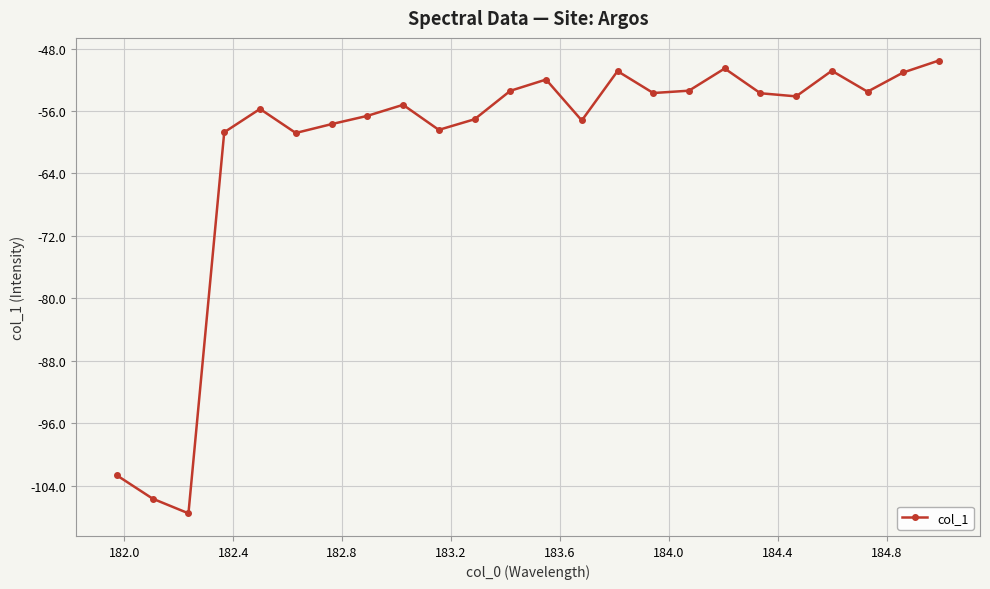

What is the greatest value displayed?

-49.5